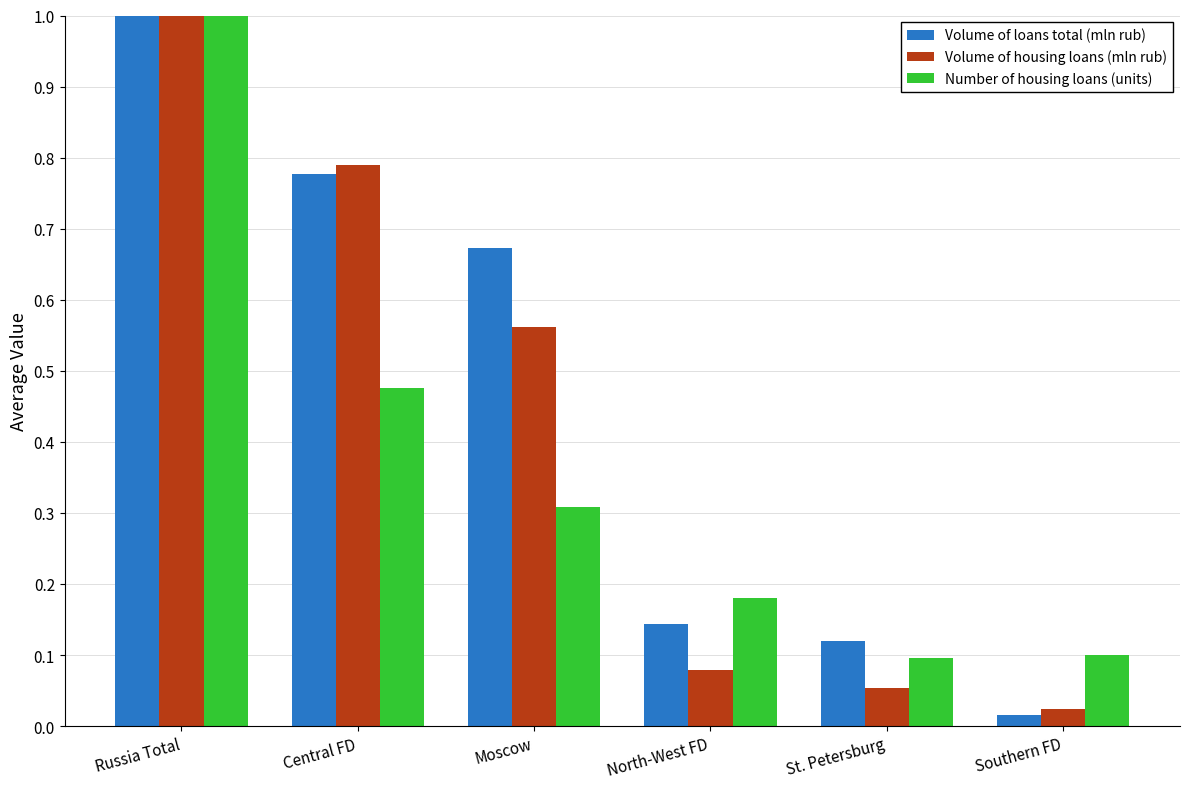

What are all the series names shown in the legend?

Volume of loans total (mln rub), Volume of housing loans (mln rub), Number of housing loans (units)